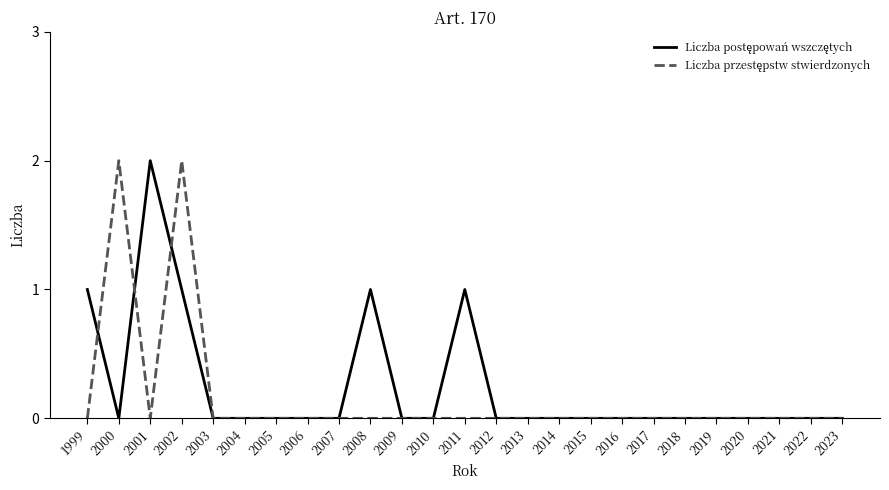

At which category is the sum across all series the highest?

2002